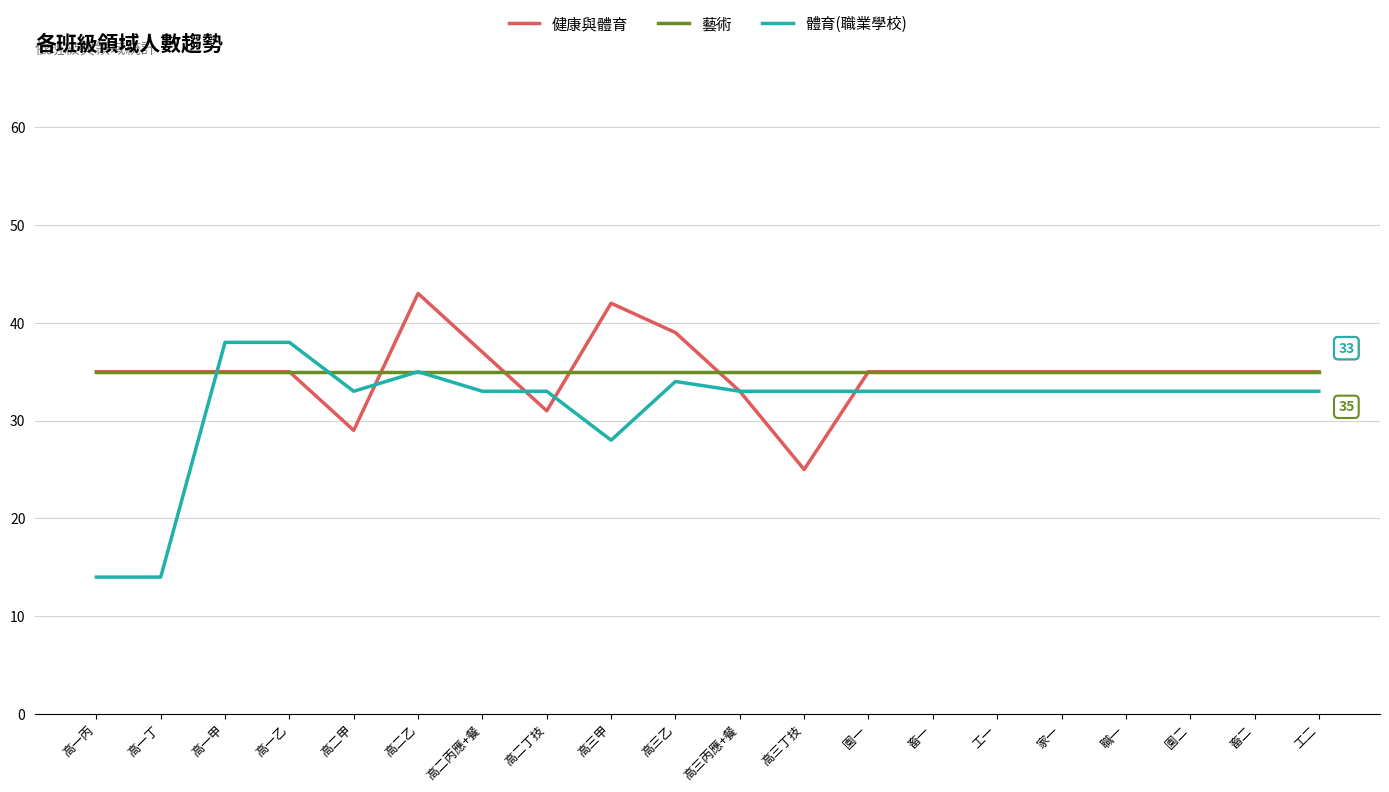

Which series has the largest range (max minus min)?

體育(職業學校)